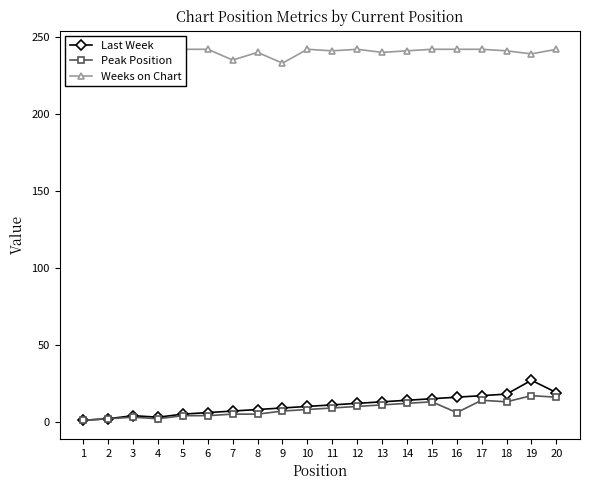

What is the total value across all series at 1?

244